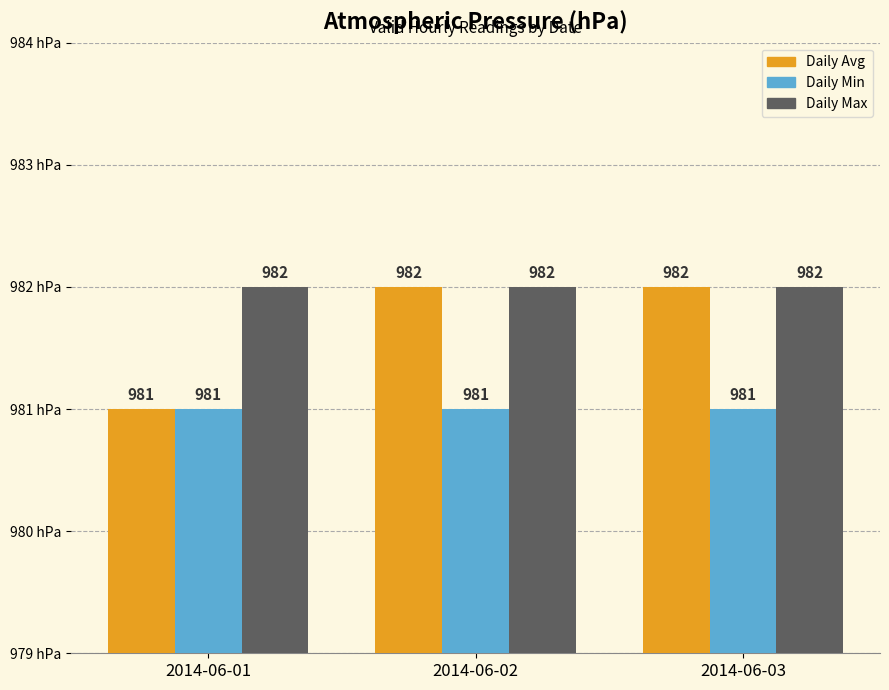

True or false: Daily Min has a value of 657 at 2014-06-03.

False